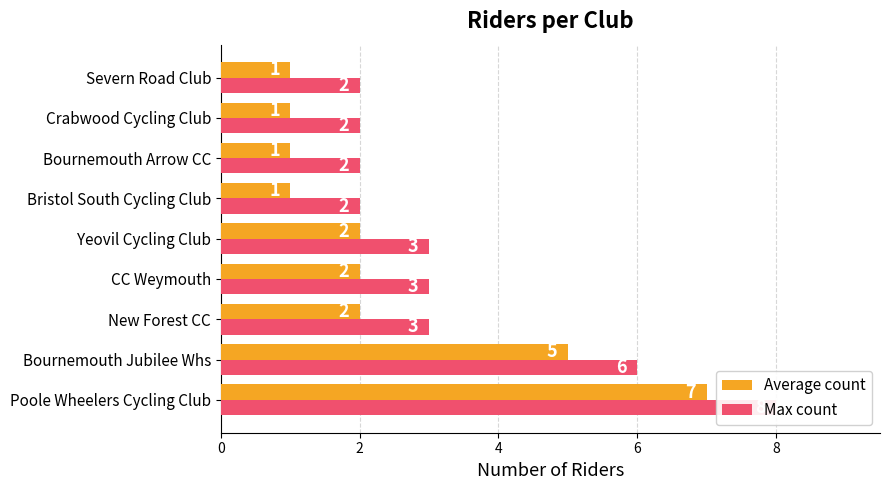

Count the Average count values in the range 1 to 2.

7